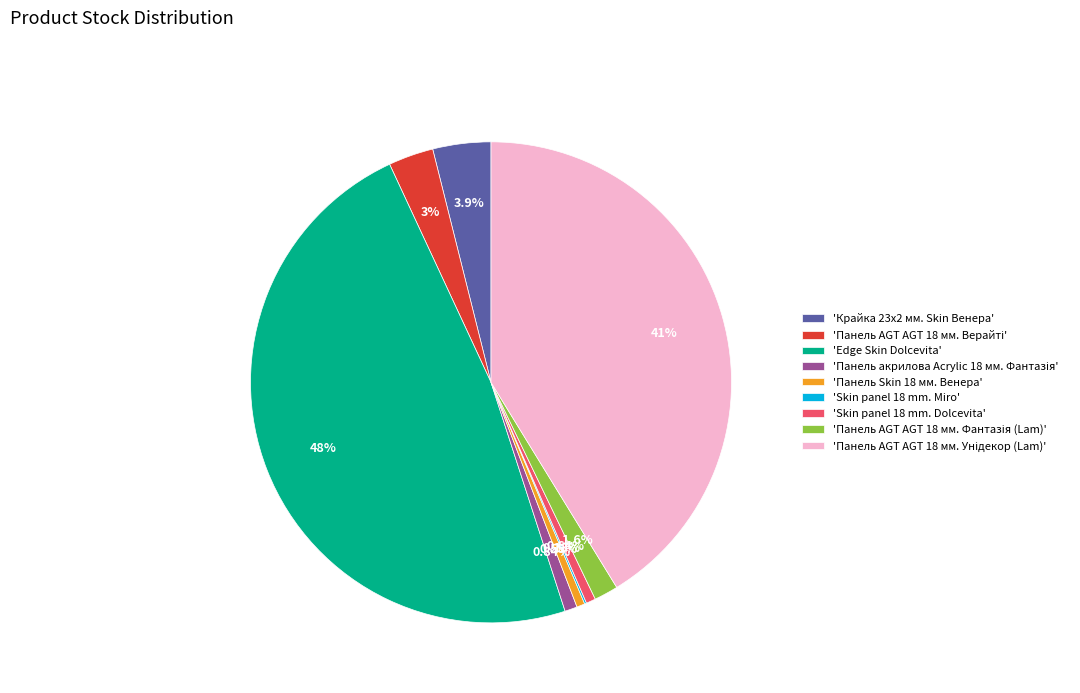

Is there any slice that represents more than half of the pie?

No